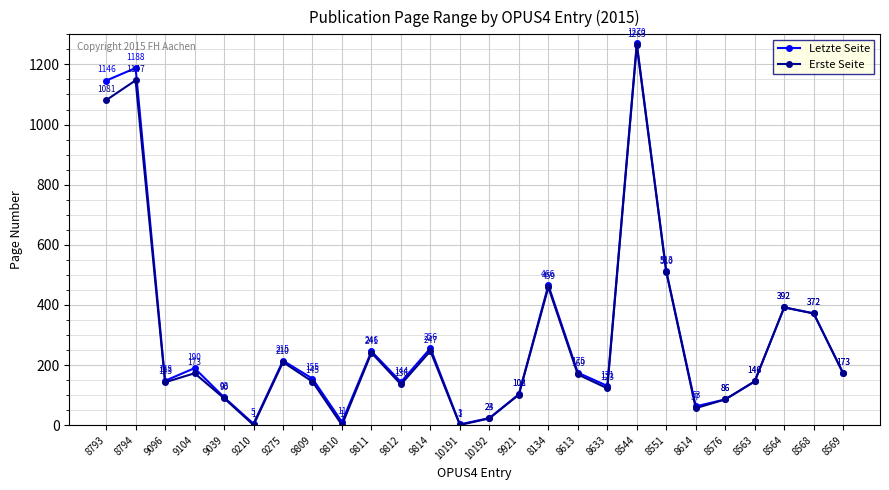

List the series in order of their overall mean, lowest first.

Erste Seite, Letzte Seite